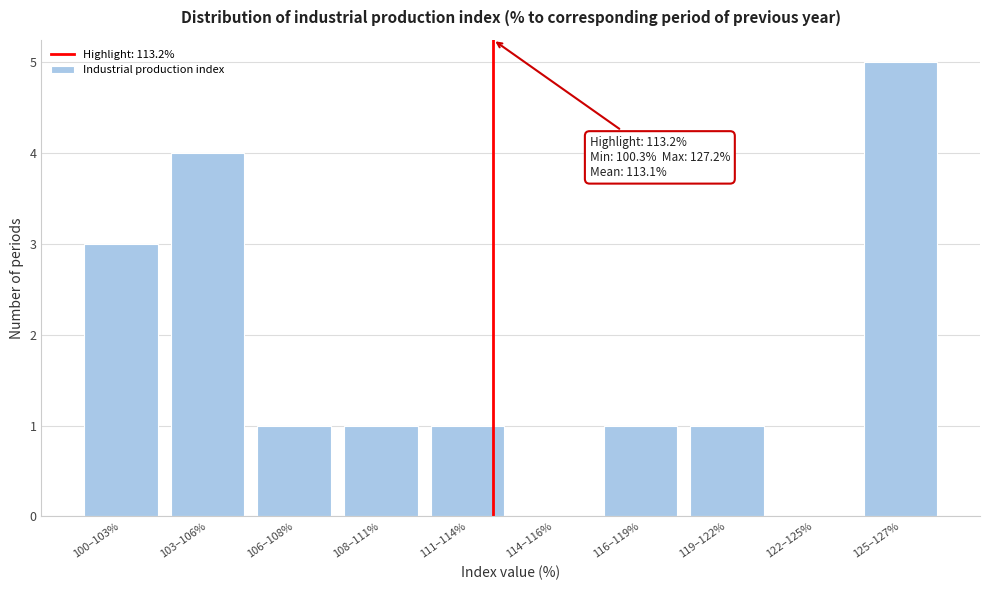

Reading right to left, transcribe all the data shown in this chart.

125–127%=5	122–125%=0	119–122%=1	116–119%=1	114–116%=0	111–114%=1	108–111%=1	106–108%=1	103–106%=4	100–103%=3